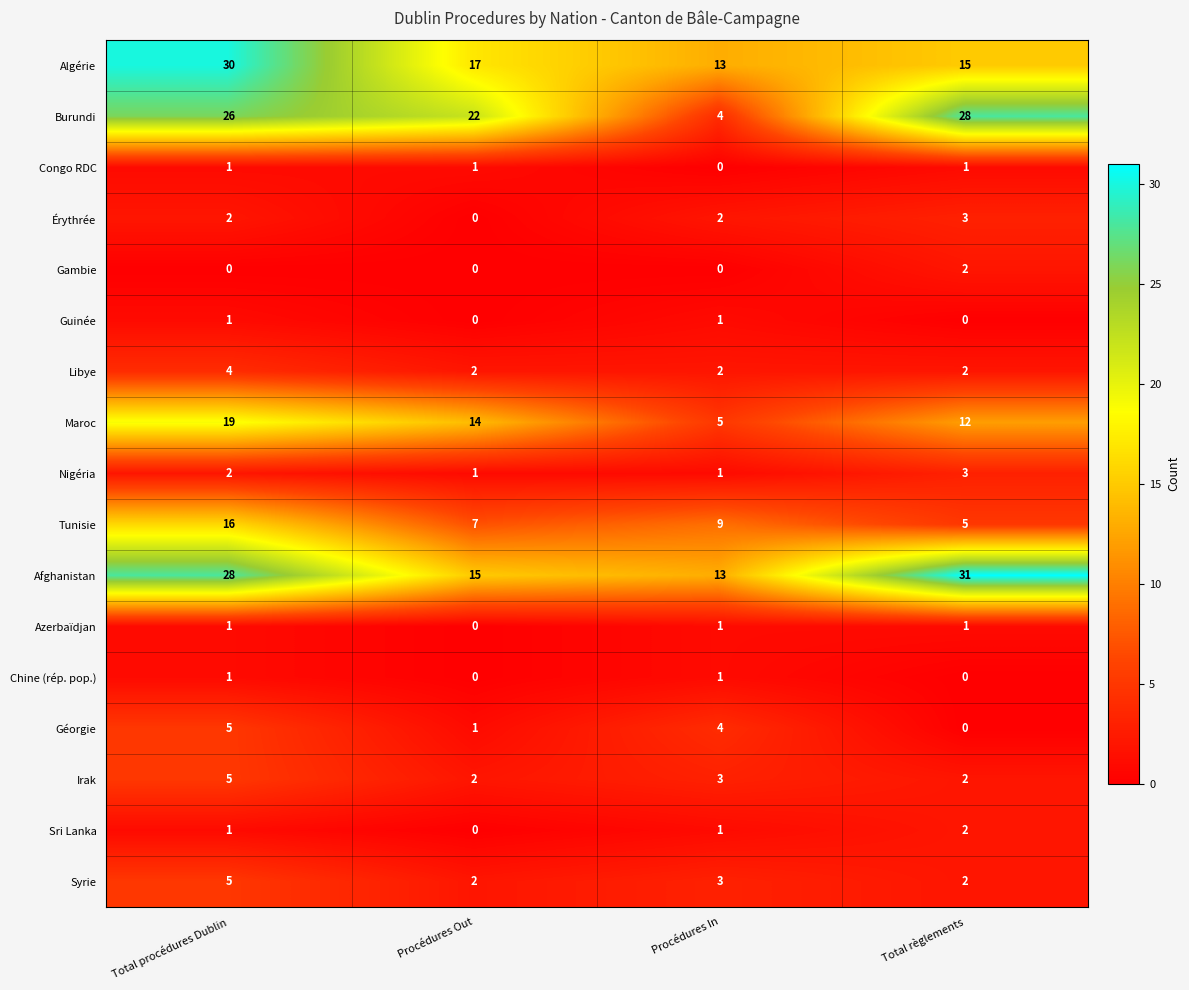

At which category is the sum across all series the highest?

Total procédures Dublin